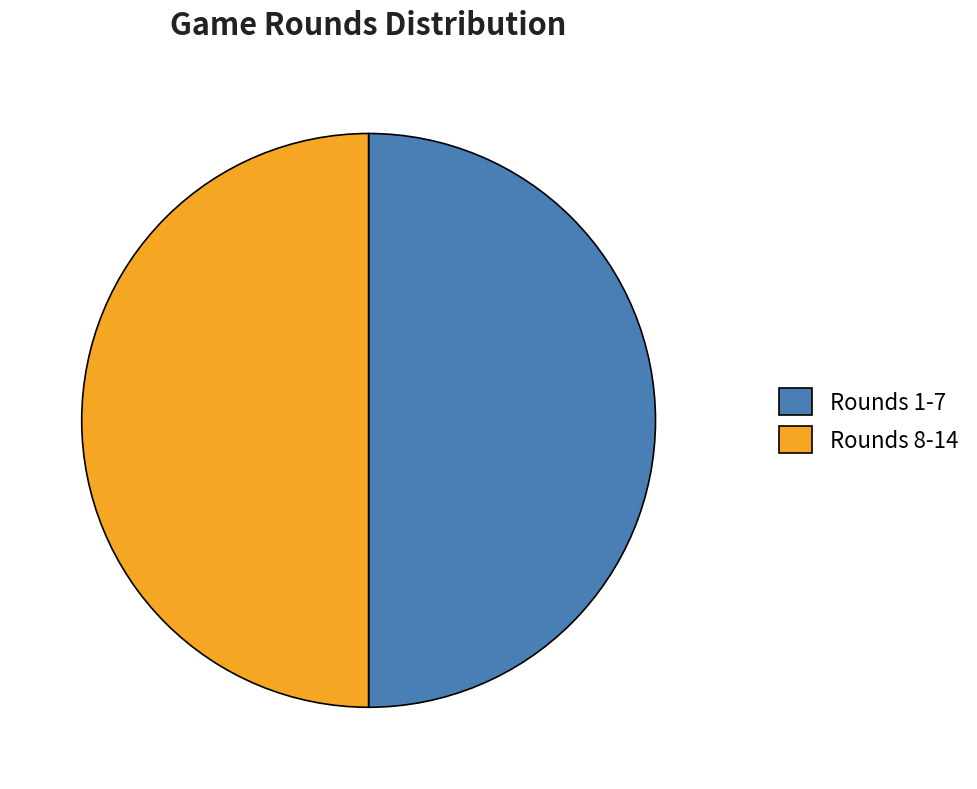

Is it true that Rounds 8-14 is 50% of the pie?

True